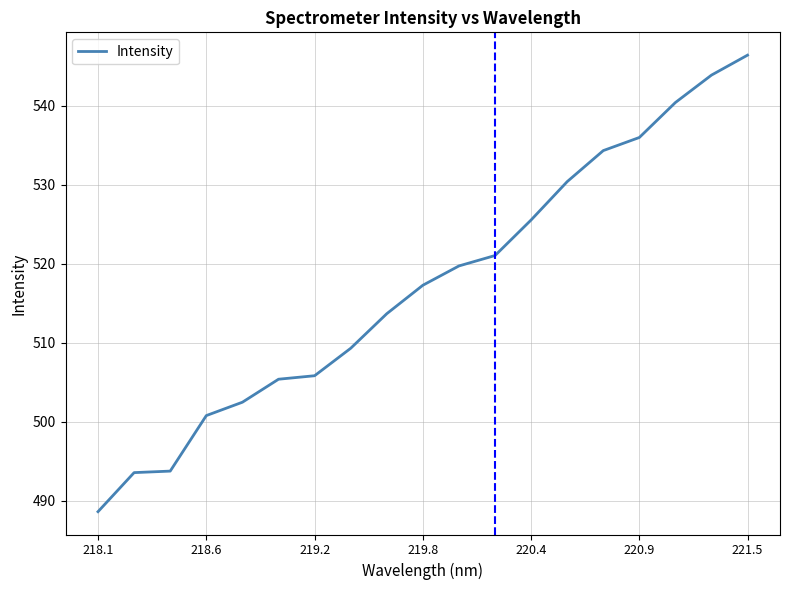

What is the smallest value displayed?

488.6